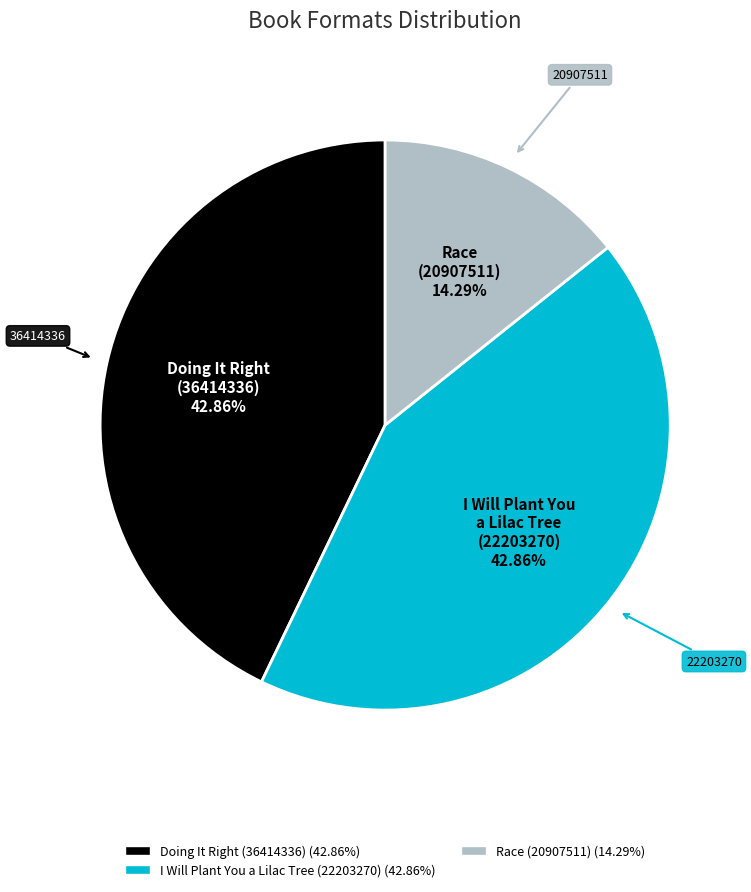

What percentage is the Race (20907511) slice, to the nearest percent?

14%